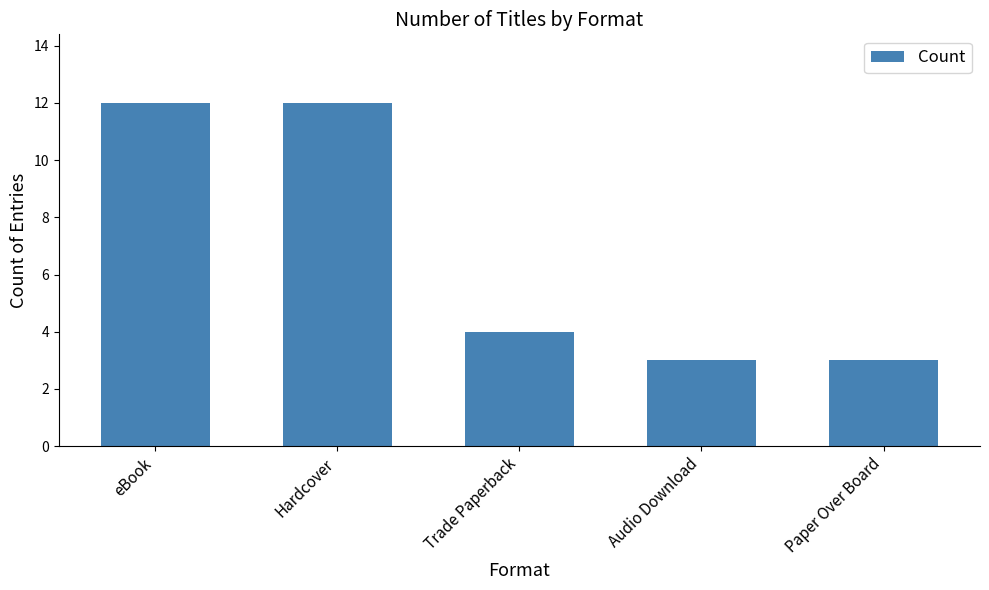

The value at Paper Over Board is 3. True or false?

True